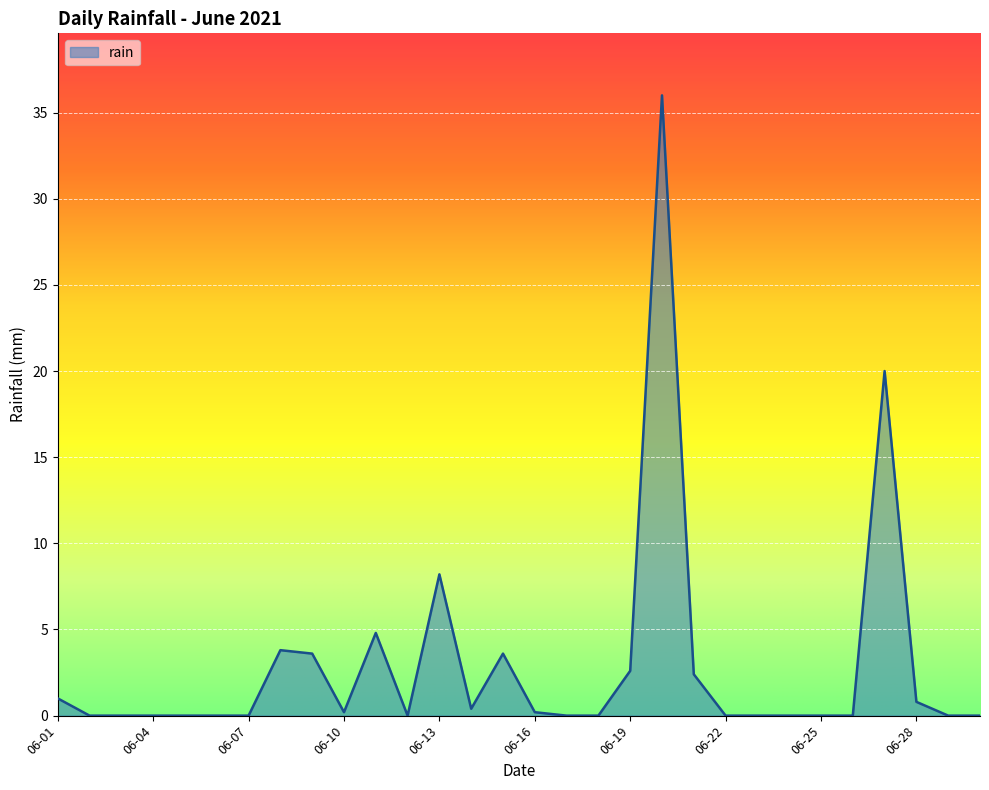

What is the greatest value displayed?

36.0